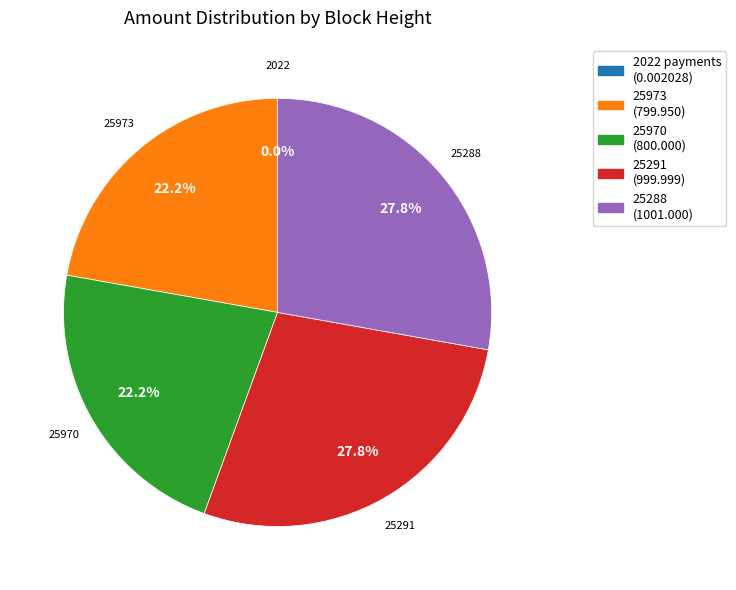

To the nearest percent, what is the average slice percentage?

20%